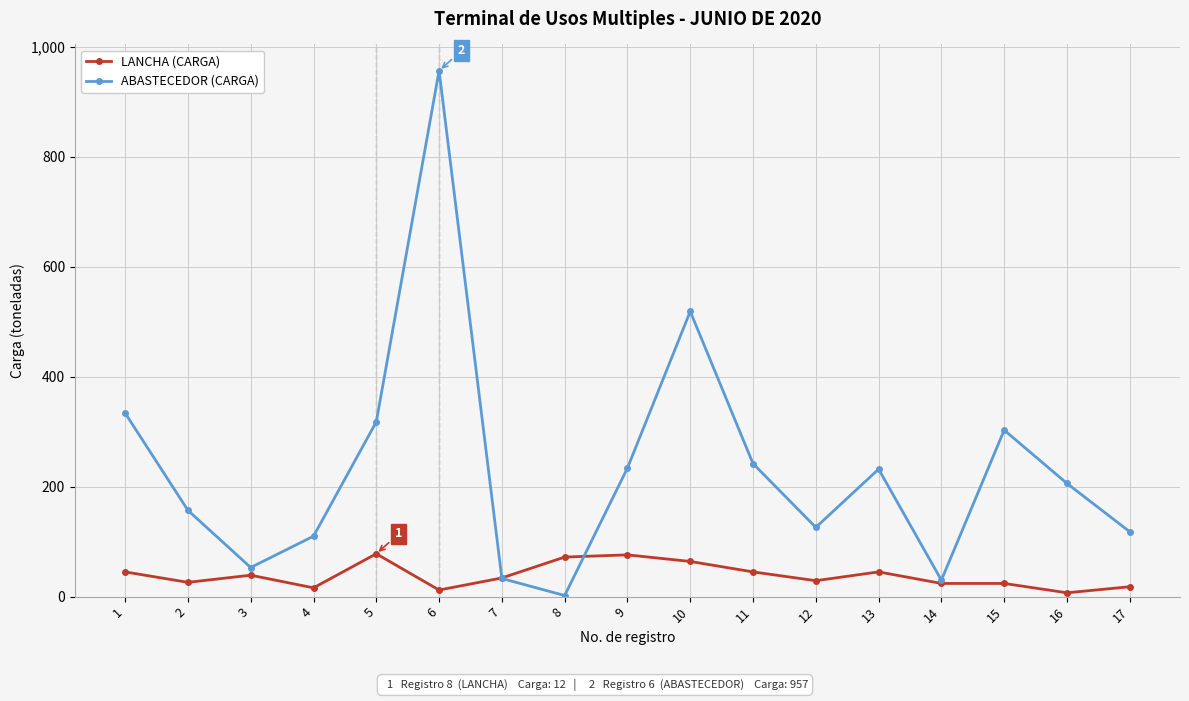

True or false: ABASTECEDOR (CARGA) has more than 2 points higher than both neighbors.

True